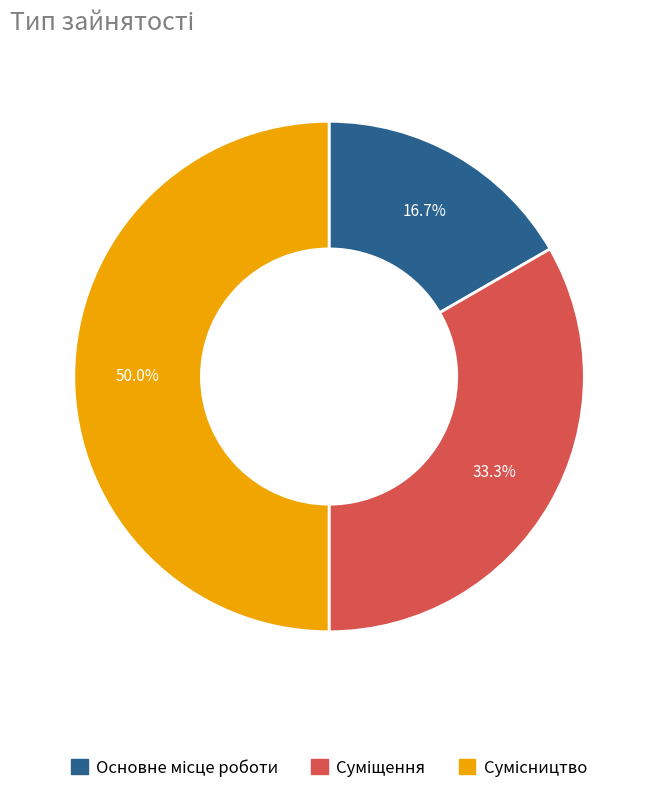

How many segments does this pie chart have?

3